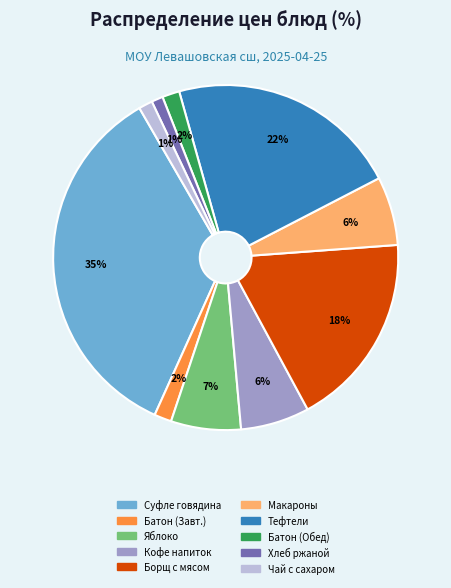

Does any single category account for the majority?

No